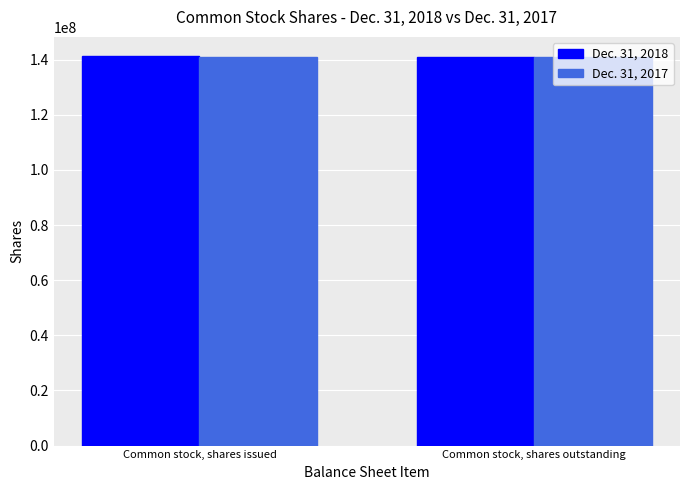

What is the total value across all series at Common stock, shares outstanding?

281987970